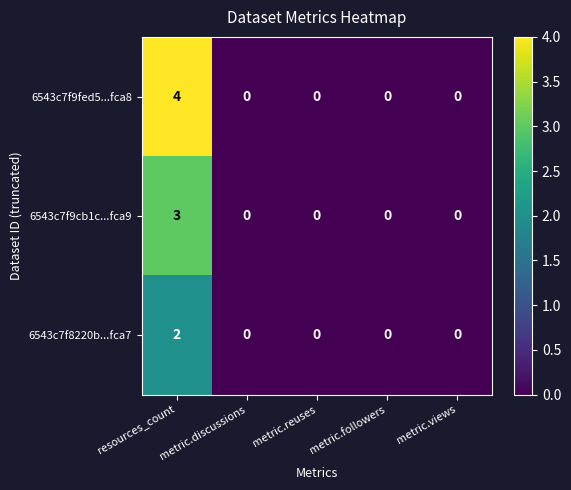

What is the sum of the 6543c7f9cb1c...fca9 values at resources_count and metric.reuses?

3